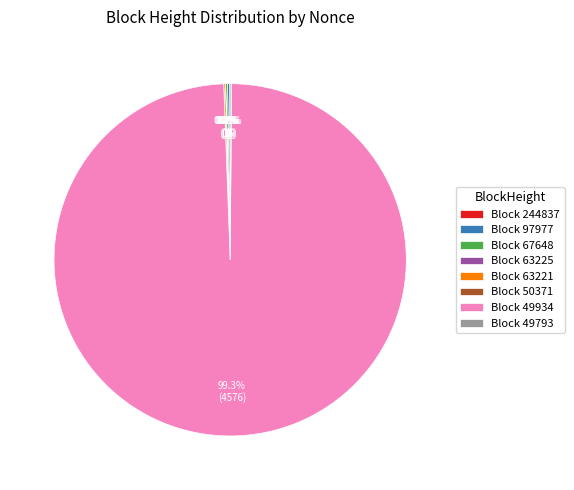

How many slices are in this pie chart?

8